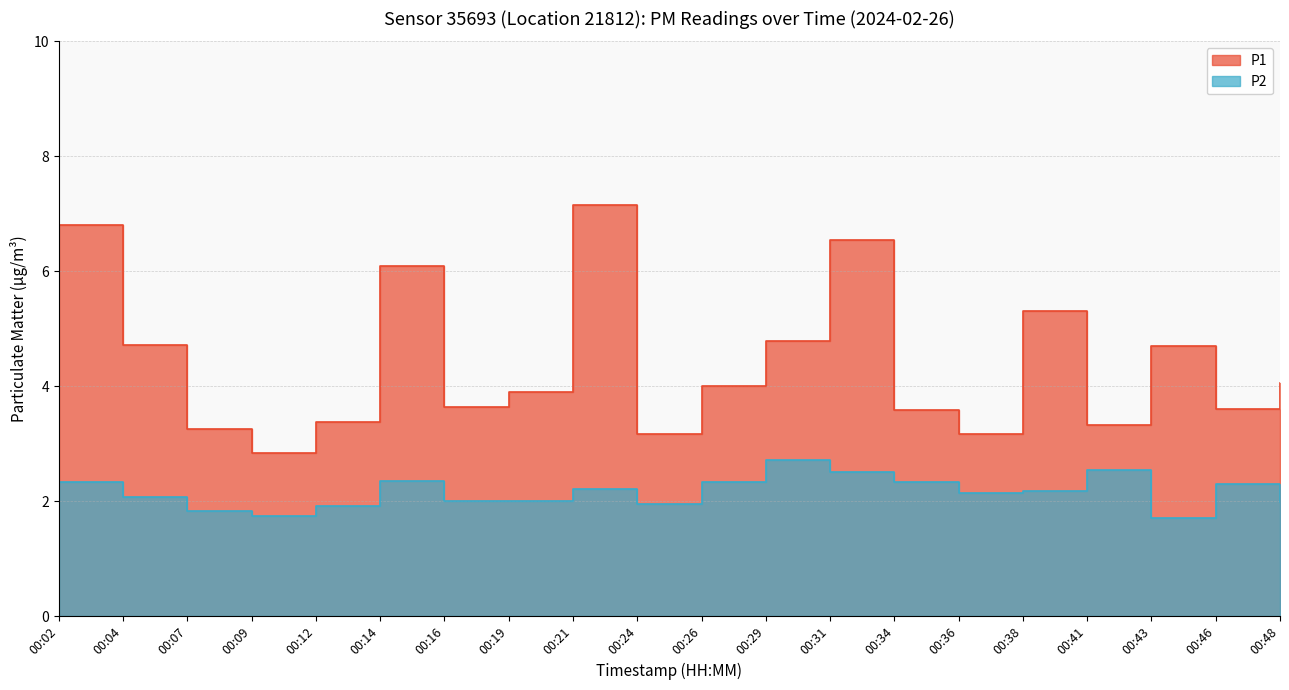

The value of P1 at 00:02 is 1.7. True or false?

False